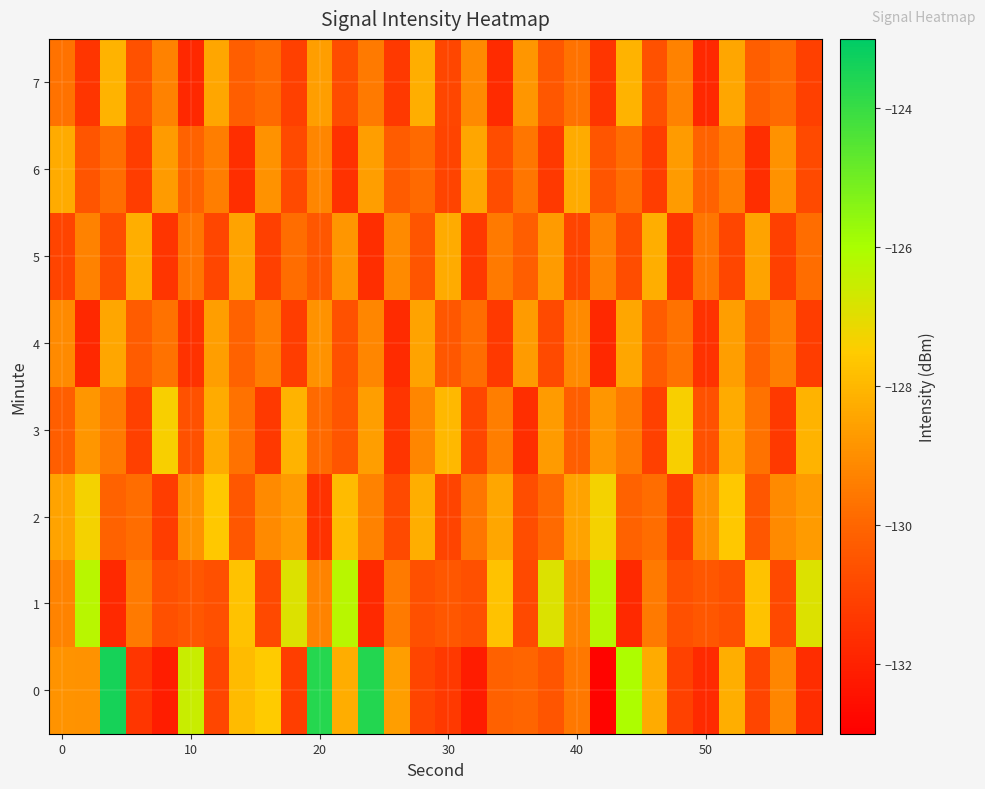

At how many categories does at least one series exceed -128?

19